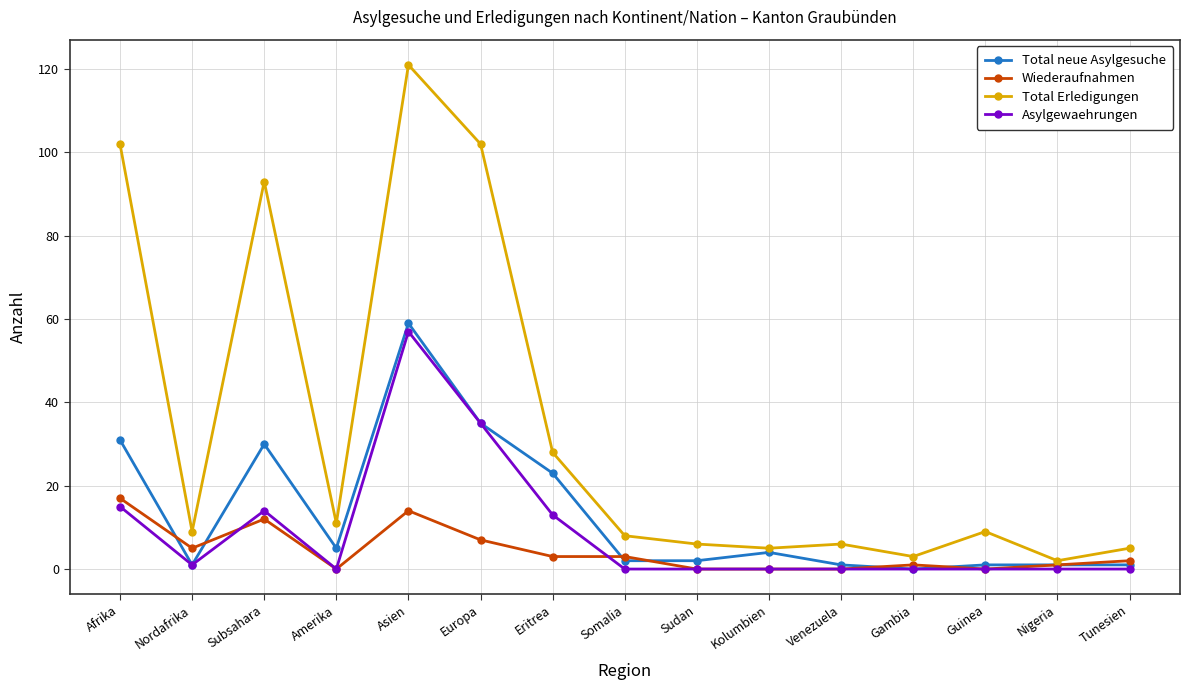

Where do Total neue Asylgesuche and Wiederaufnahmen first cross each other?

Afrika and Nordafrika